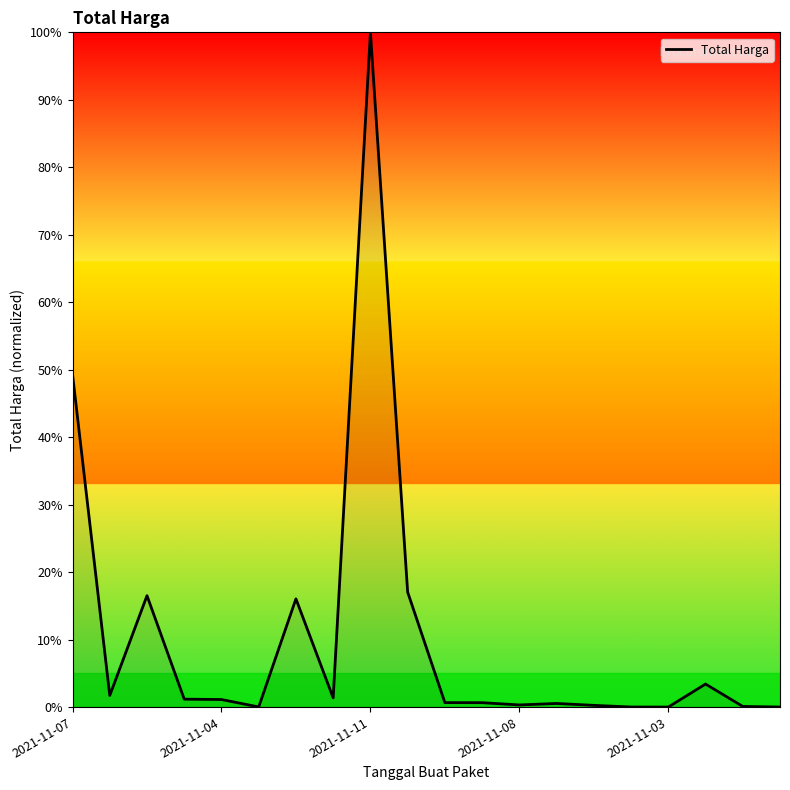

What is the greatest value displayed?

100.0